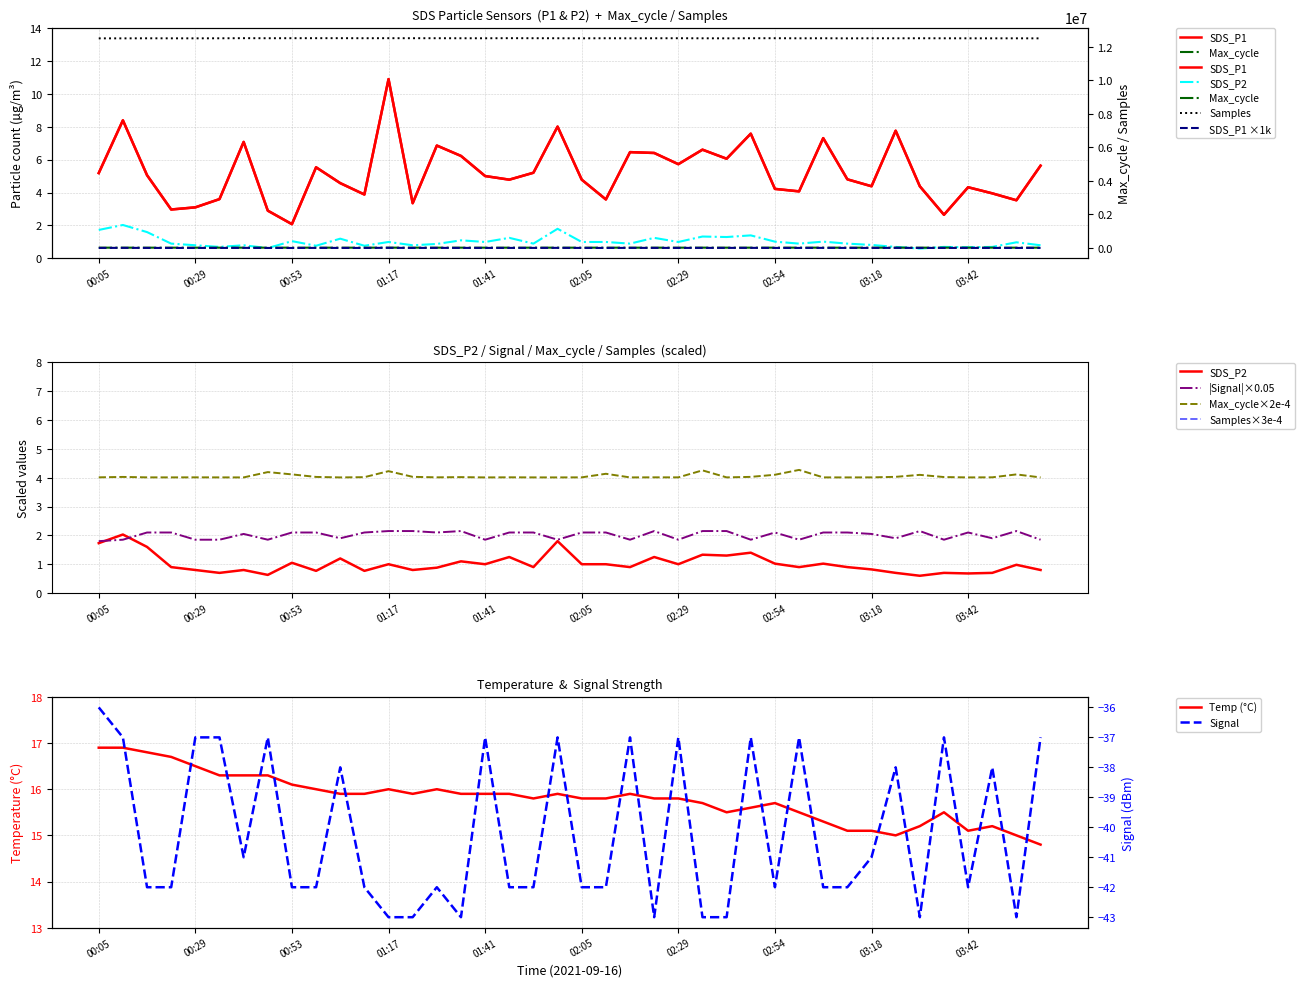

Rank the series at 30 from lowest to highest value.

SDS_P2, Signal, SDS_P1, Temp, Max_cycle, Samples